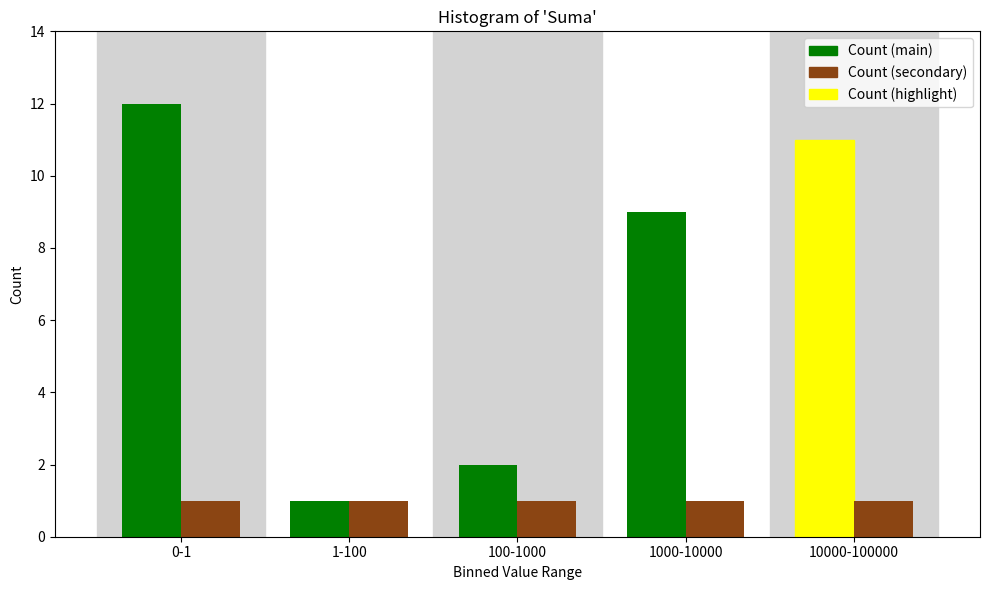

Reading left to right, extract all data points from this chart.

Count (main): 12	1	2	9	11
Count (secondary): 1	1	1	1	1